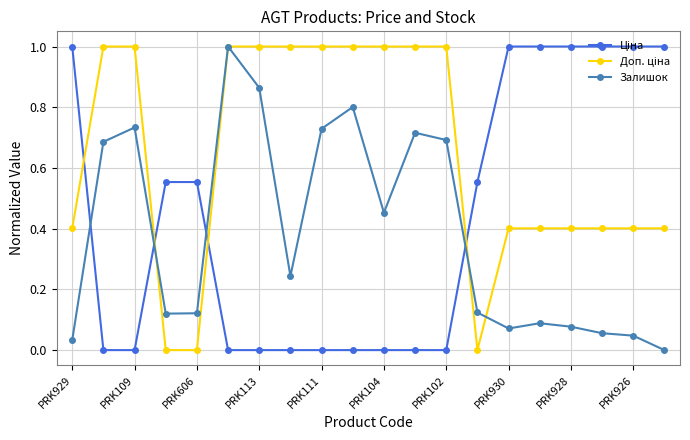

How many data points does each series have?

20